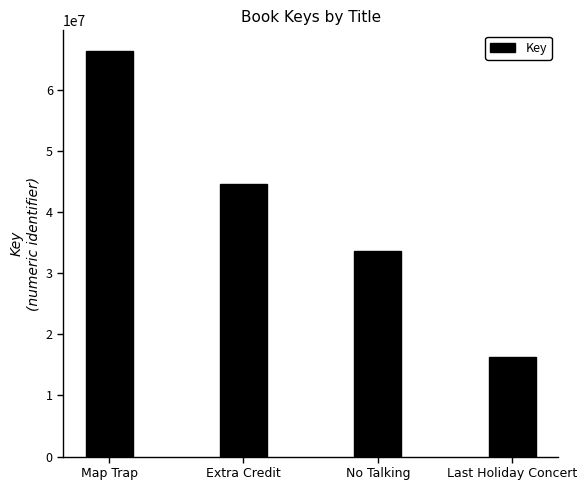

What is the difference between the values at Last Holiday Concert and Extra Credit?

28272816